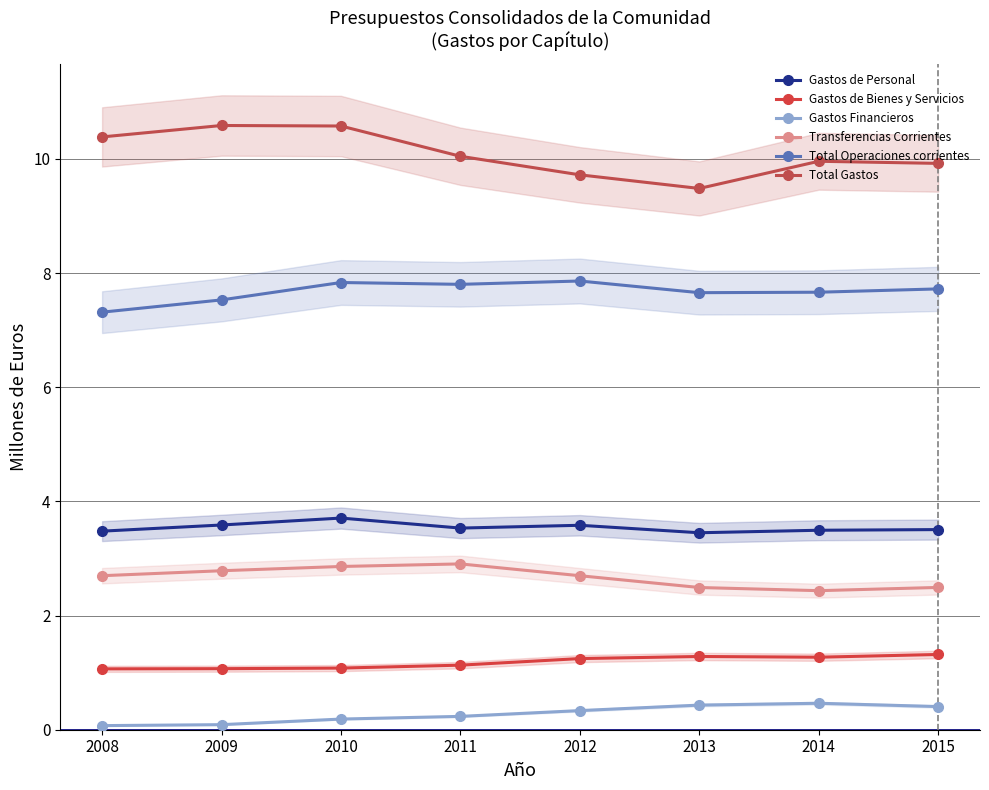

Reading right to left, extract all data points from this chart.

Gastos de Personal: 3.5	3.5	3.5	3.6	3.5	3.7	3.6	3.5
Gastos de Bienes y Servicios: 1.3	1.3	1.3	1.2	1.1	1.1	1.1	1.1
Gastos Financieros: 0.4	0.5	0.4	0.3	0.2	0.2	0.1	0.1
Transferencias Corrientes: 2.5	2.4	2.5	2.7	2.9	2.9	2.8	2.7
Total Operaciones corrientes: 7.7	7.7	7.7	7.9	7.8	7.8	7.5	7.3
Total Gastos: 9.9	10.0	9.5	9.7	10.0	10.6	10.6	10.4